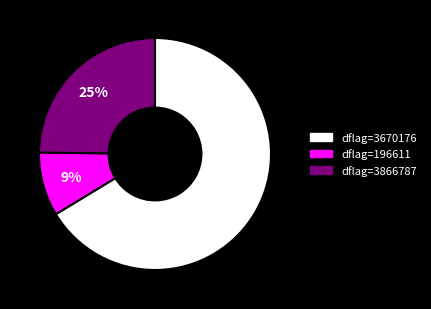

Which category has the smallest portion of the pie?

dflag=196611